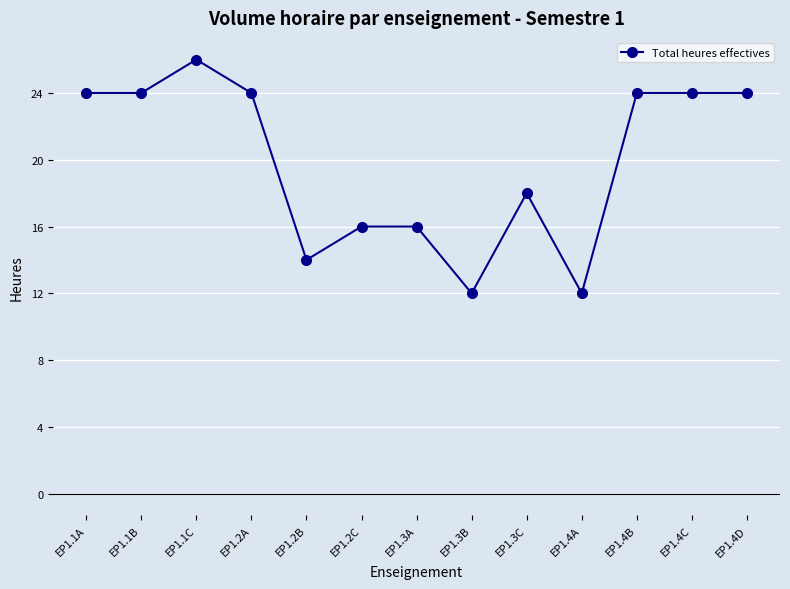

What is the sum of the values at EP1.4C and EP1.4A?

36